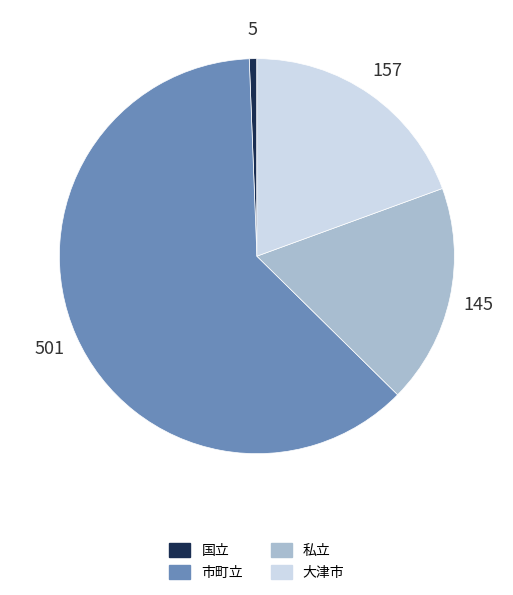

The 国立 slice represents 11% of the pie. True or false?

False